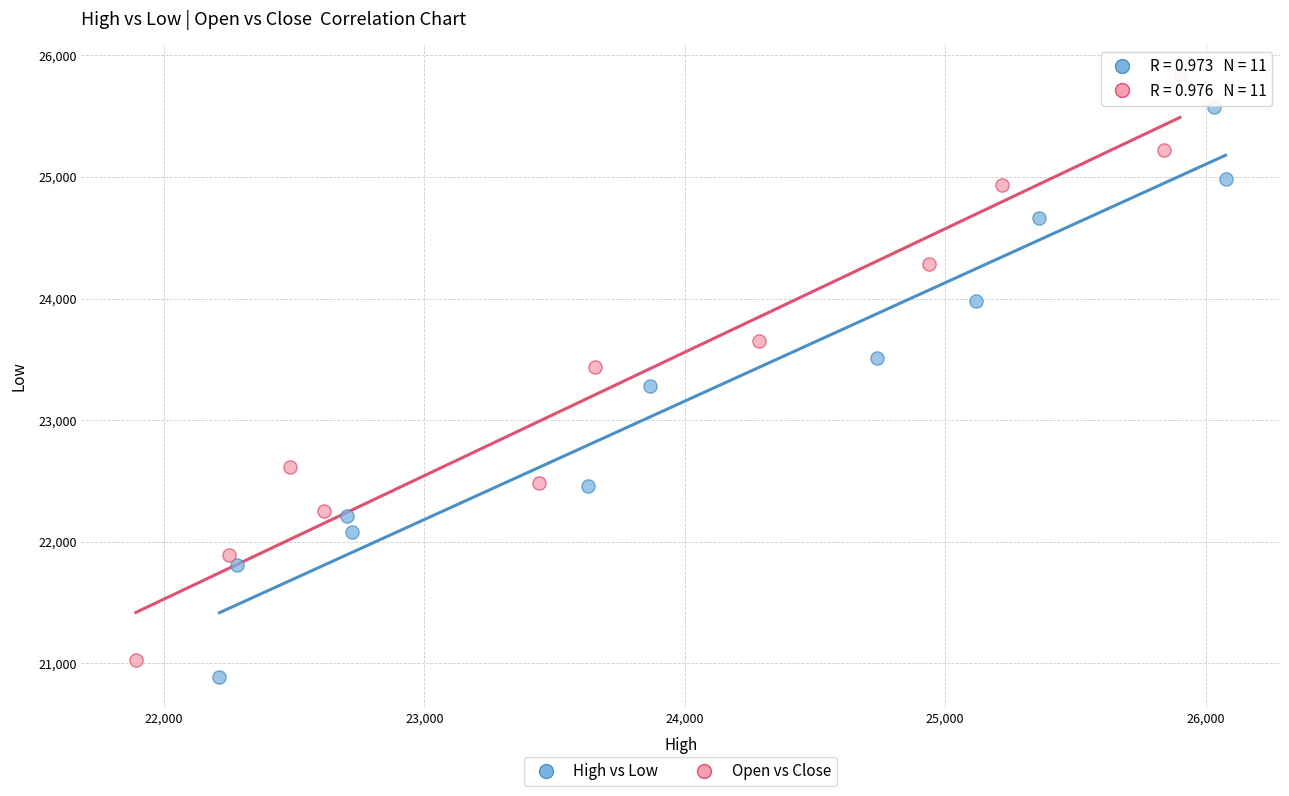

Which series contains the highest Y value?

Open vs Close